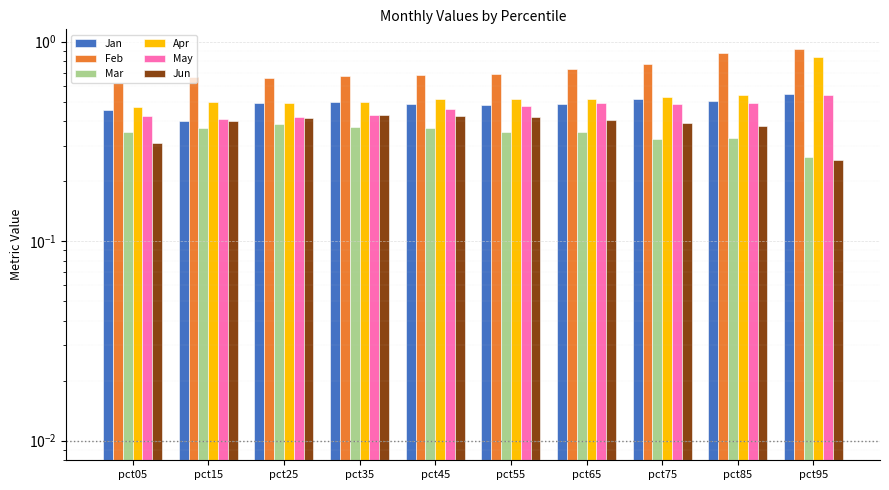

Does the chart contain any negative values?

No